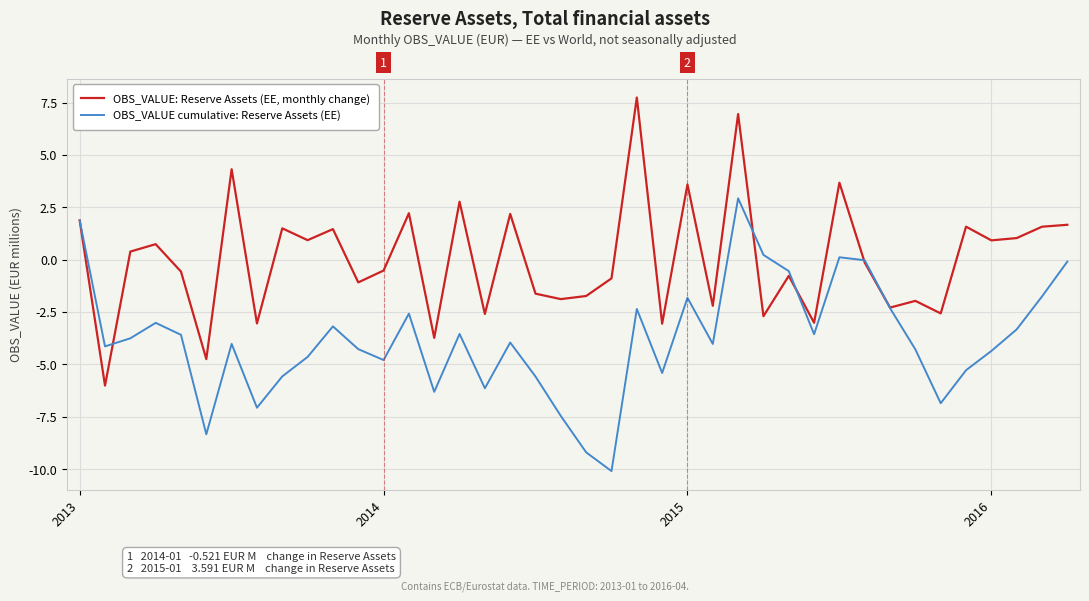

Rank the series by their maximum value, from lowest to highest.

OBS_VALUE cumulative: Reserve Assets (EE), OBS_VALUE: Reserve Assets (EE, monthly change)